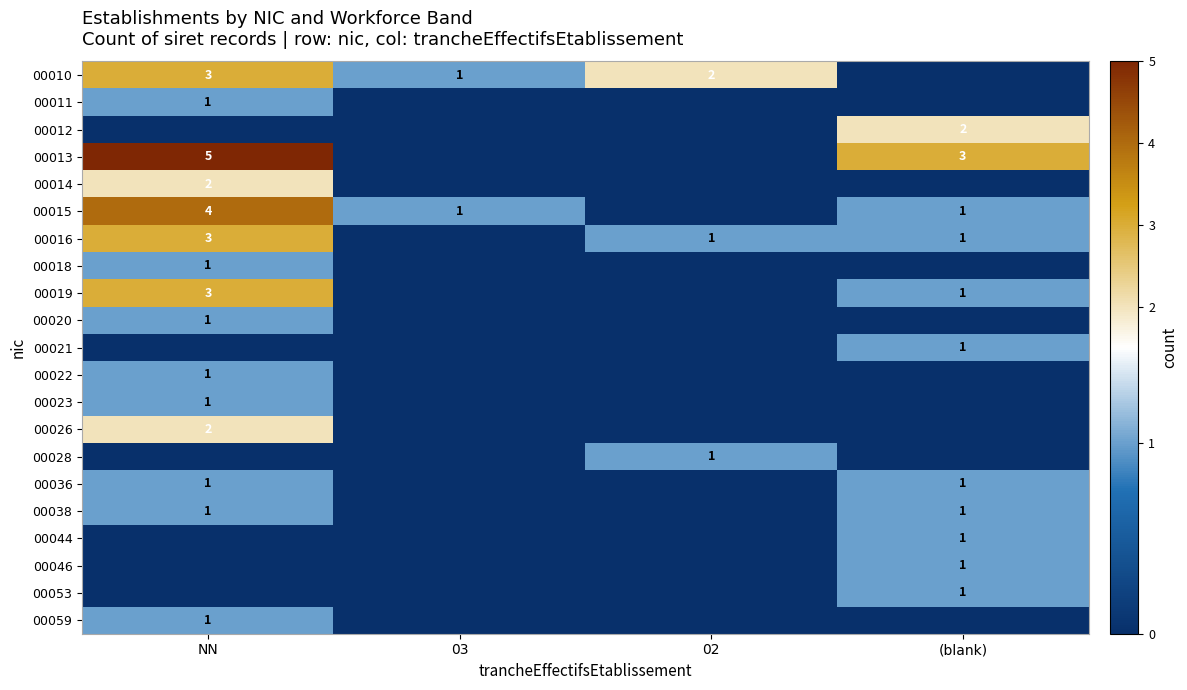

Is it true that 00015 equals 4 at NN?

True